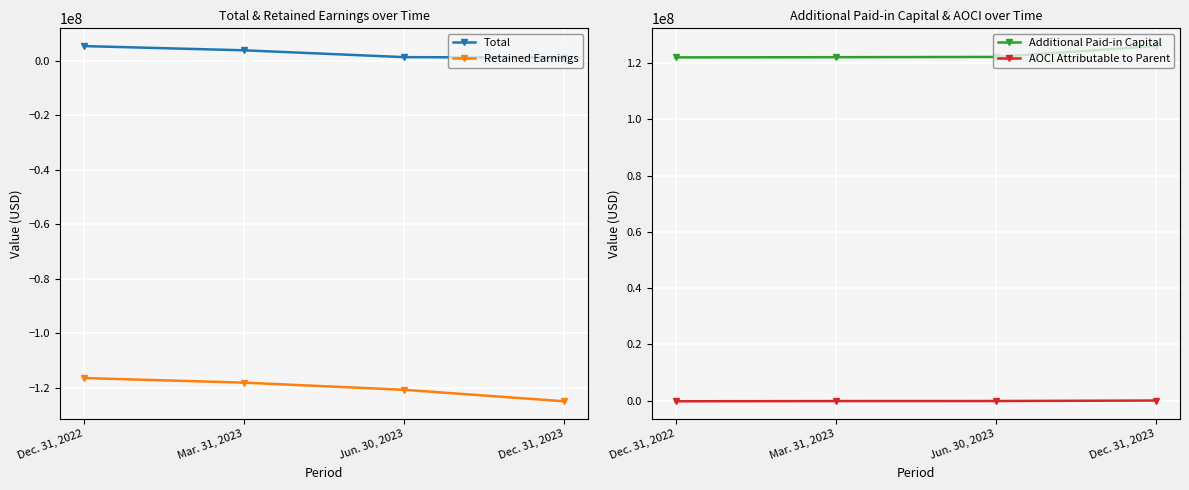

How many values in the AOCI Attributable to Parent series are below -150572?

2